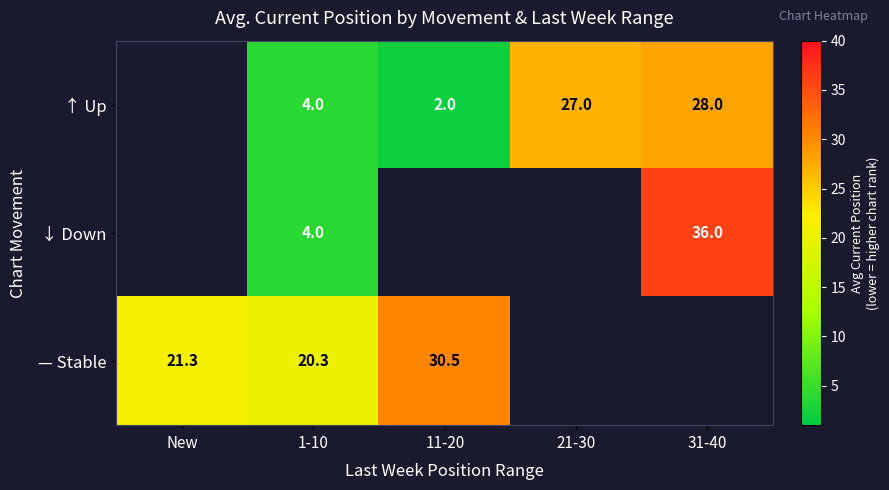

What is the greatest value displayed?

36.0